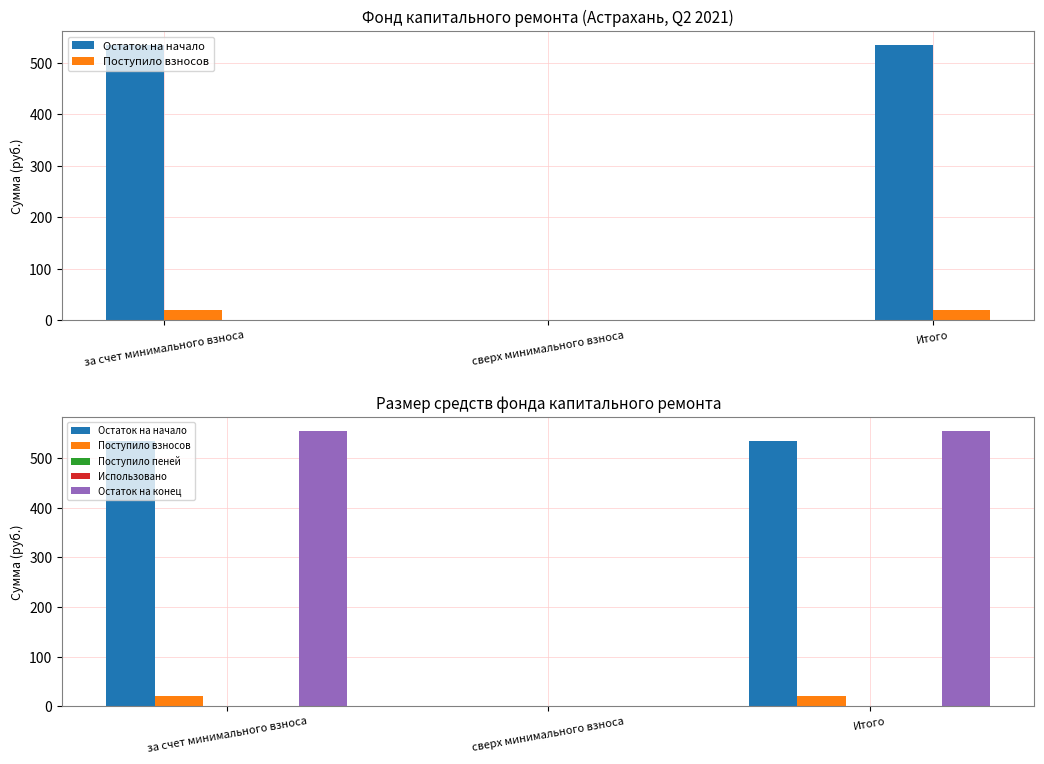

Rank the series by their maximum value, from highest to lowest.

Остаток на конец, Остаток на начало, Поступило взносов, Поступило пеней, Использовано